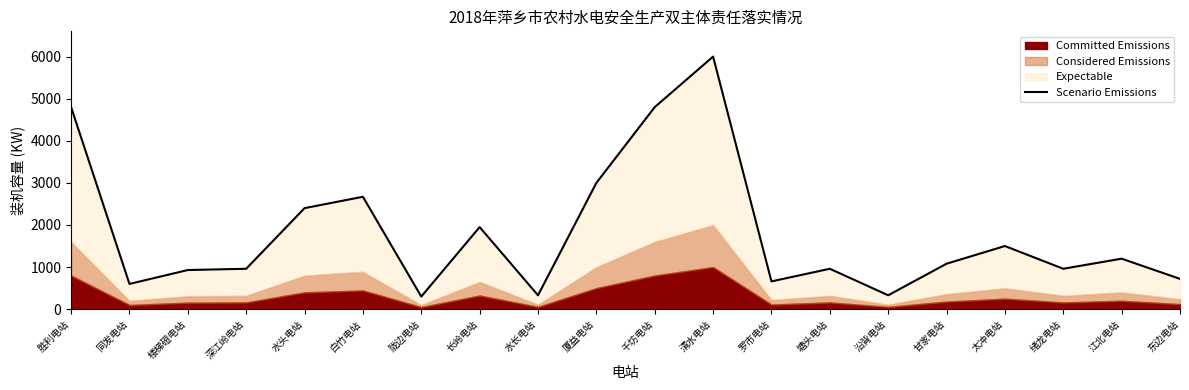

Where does the data first go above 1080?

胜利电站